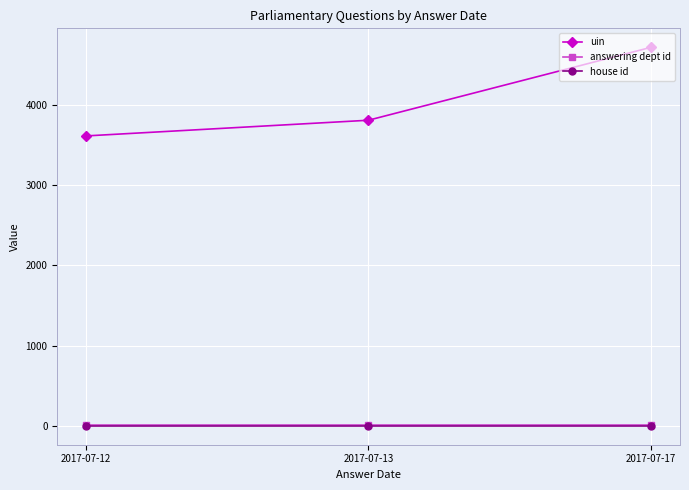

Which series changed the most between 2017-07-13 and 2017-07-17?

uin